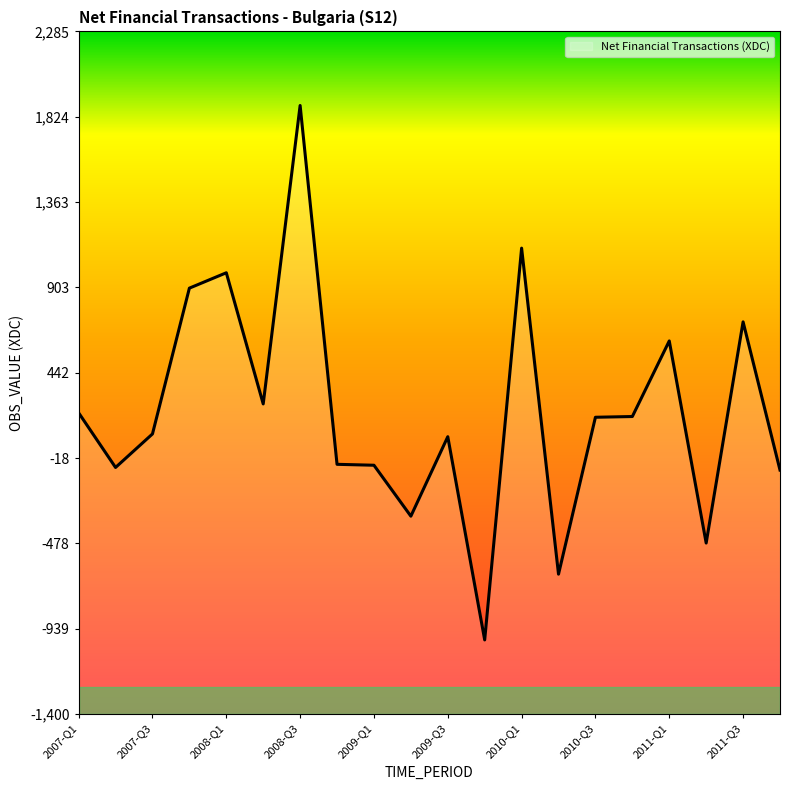

Which label corresponds to the smallest value in the chart?

2009-Q4